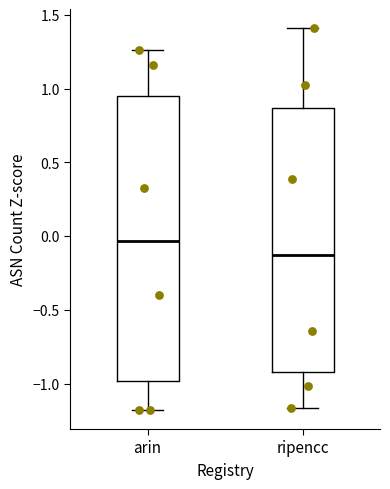

Reading left to right, read every box against the y-axis: the position of its median line, the range the box covers, and the ends of its whiskers. The values are not printed on the chart, so give them approximately, as read against the axis.

arin: median -0.05, box -1.00 to 0.95, whiskers -1.20 to 1.25
ripencc: median -0.15, box -0.90 to 0.85, whiskers -1.15 to 1.40